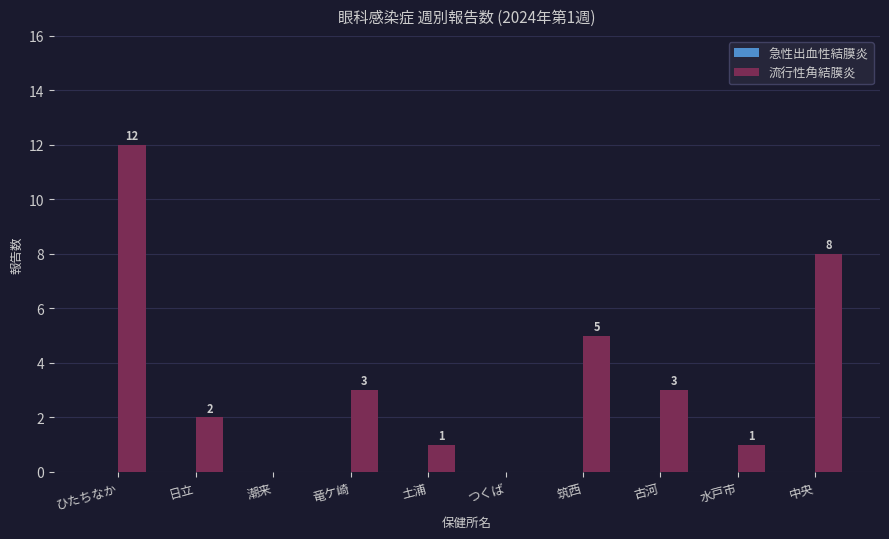

True or false: the data shows 8 at 中央.

True